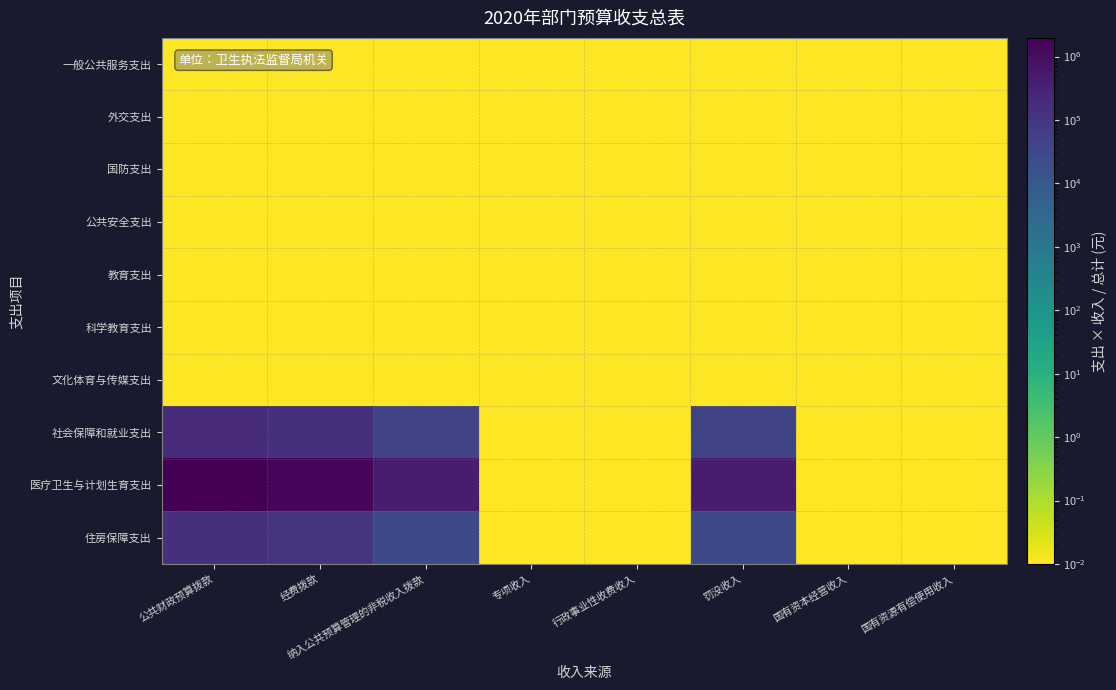

How many series are shown in this chart?

10